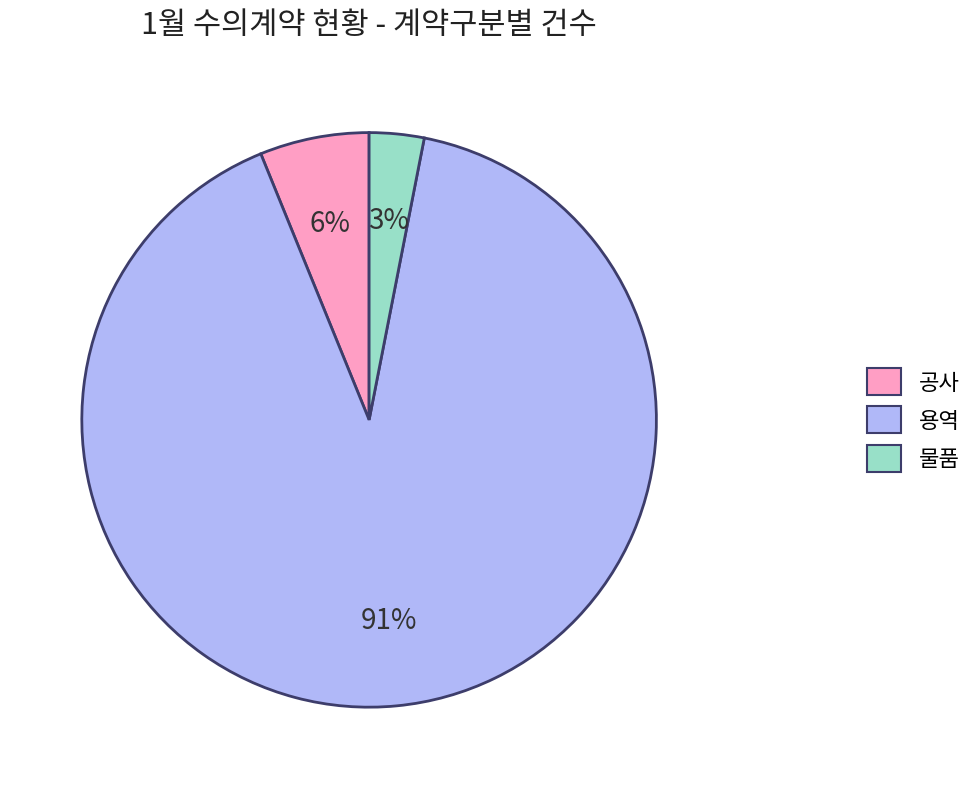

True or false: 물품 accounts for 17% of the total.

False